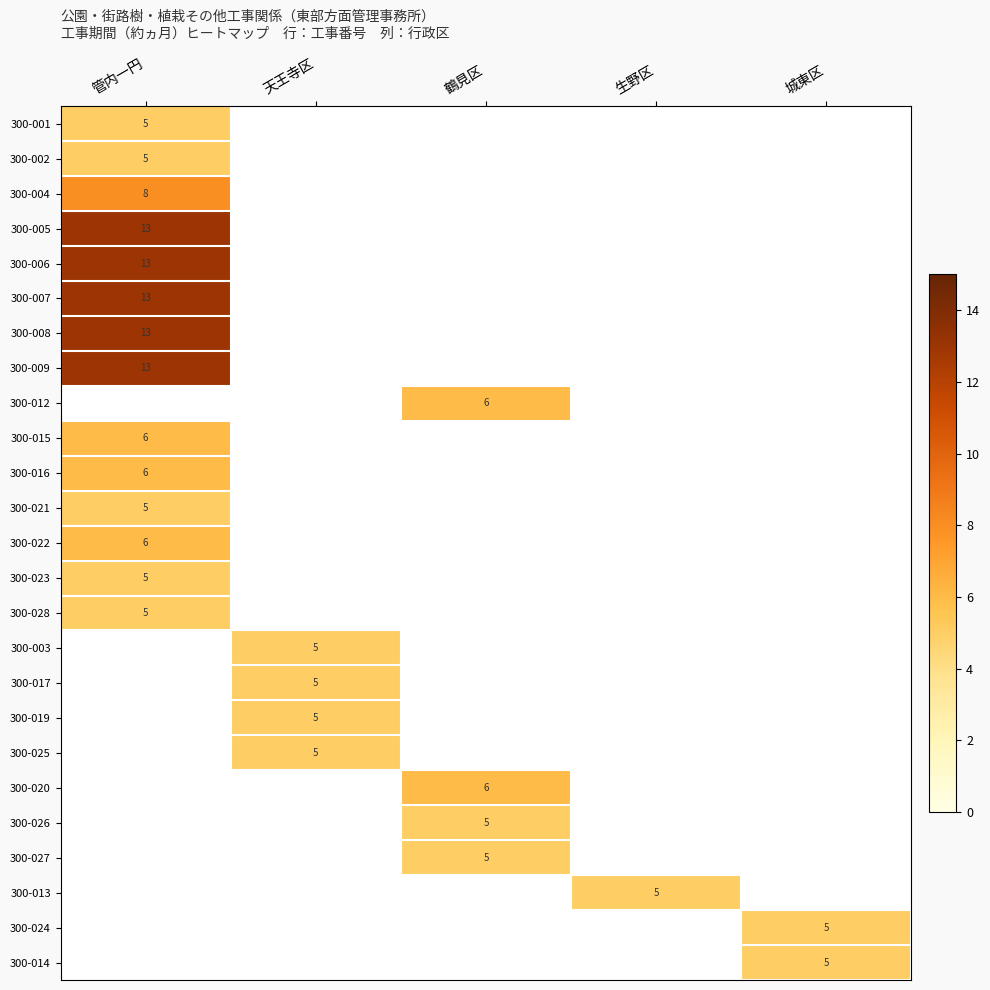

At how many categories does at least one series exceed 11?

1